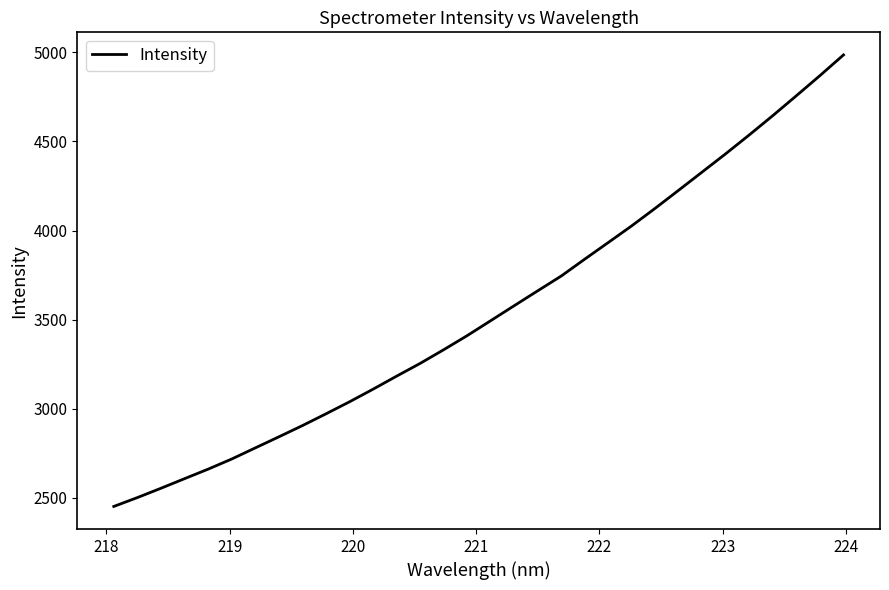

What is the difference between the maximum and minimum values?

2535.2